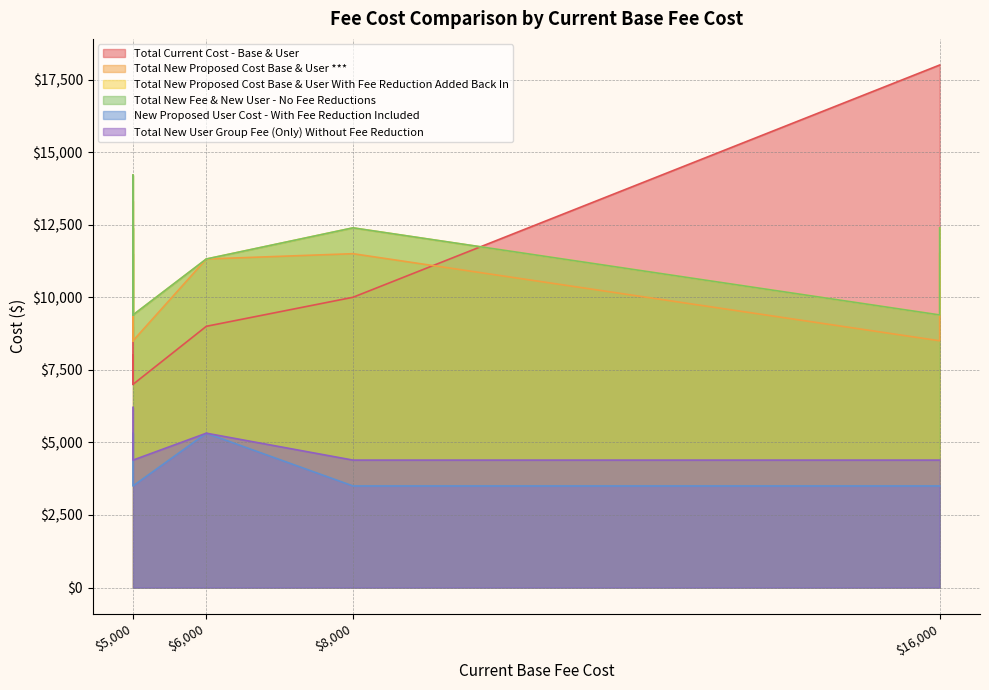

Rank the series by their maximum value, from lowest to highest.

New Proposed User Cost - With Fee Reduction Included, Total New User Group Fee (Only) Without Fee Reduction, Total New Proposed Cost Base & User ***, Total New Proposed Cost Base & User With Fee Reduction Added Back In, Total New Fee & New User - No Fee Reductions, Total Current Cost - Base & User